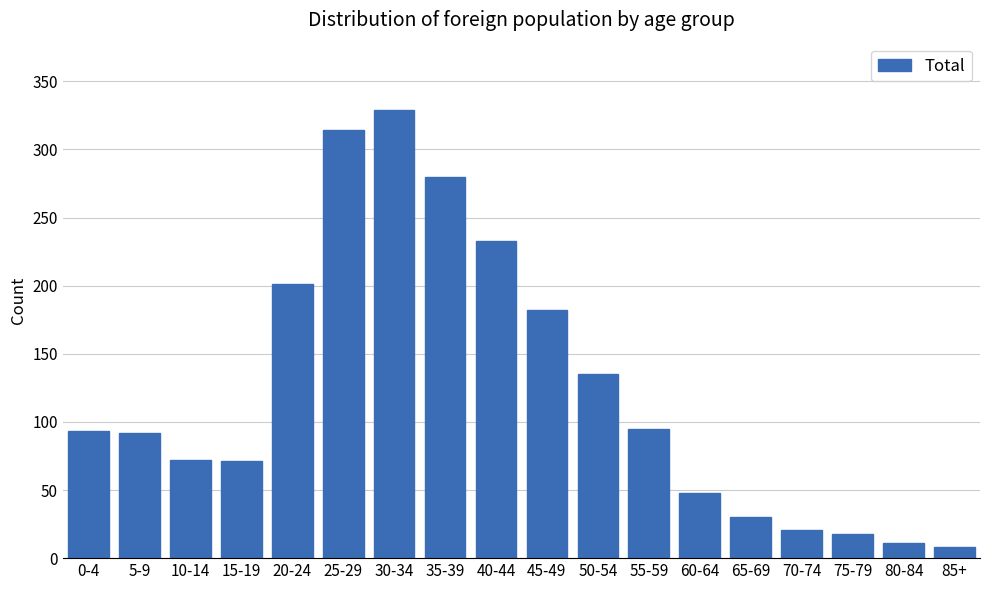

What is the difference between the maximum and minimum values?

321